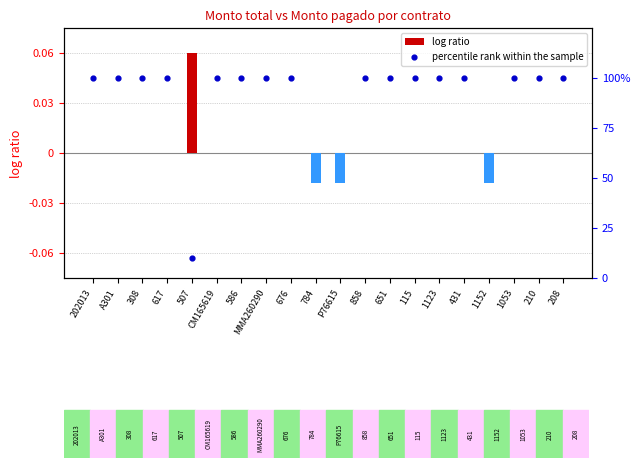

Which series reaches the maximum Y coordinate?

percentile rank within the sample